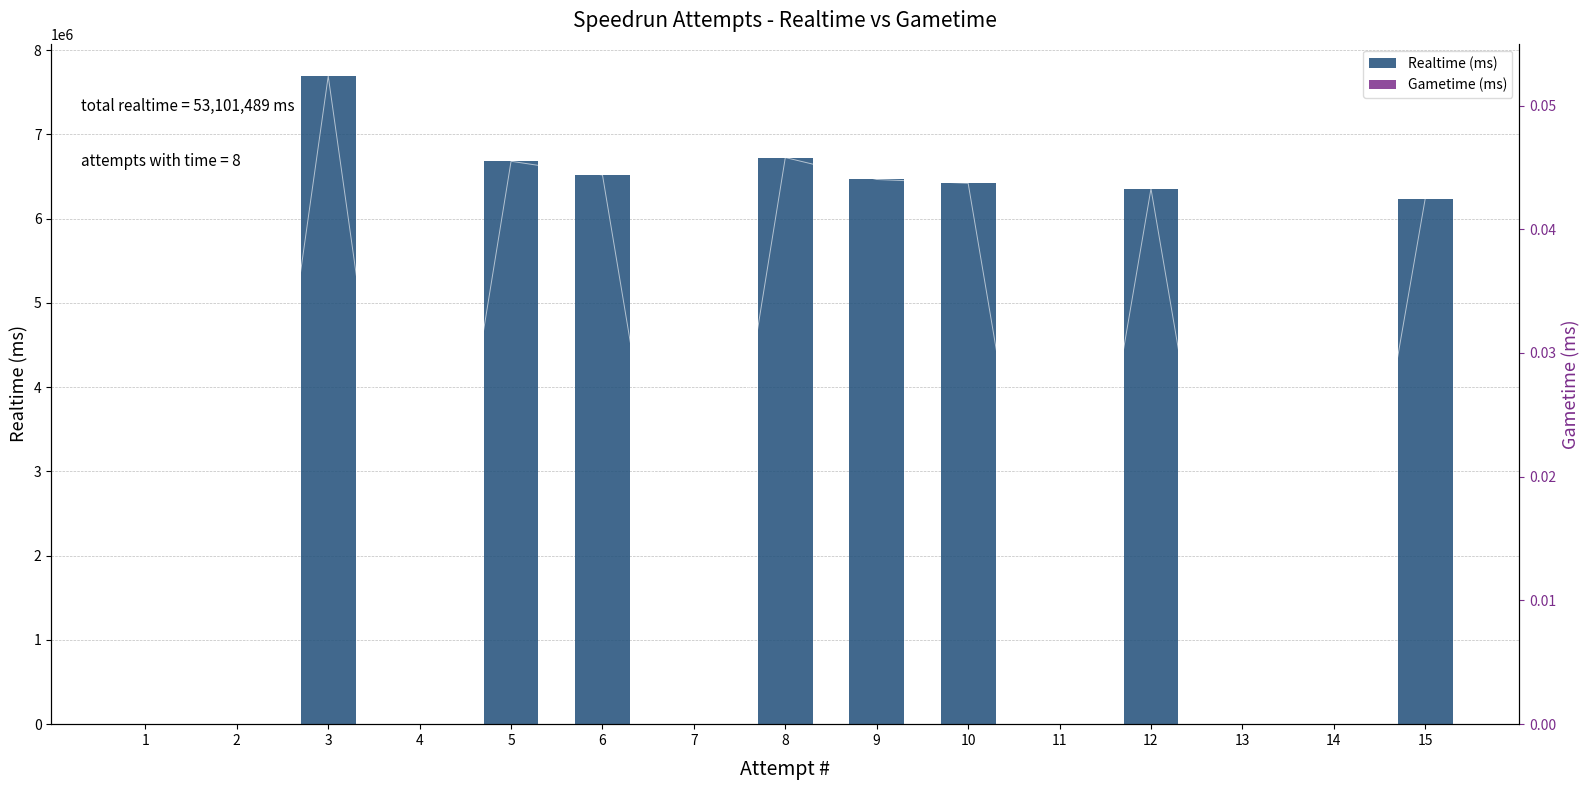

How many bars are there in each group?

2